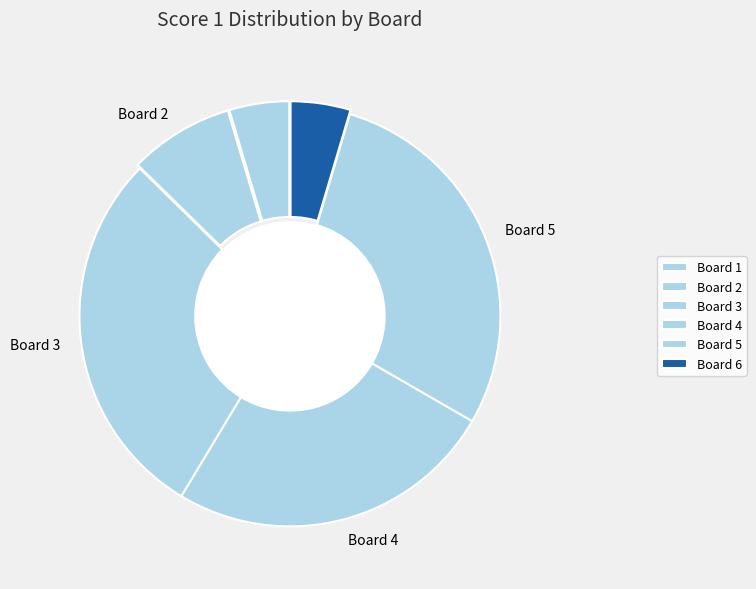

Rank the categories by value from lowest to highest.

1, 6, 2, 4, 3, 5